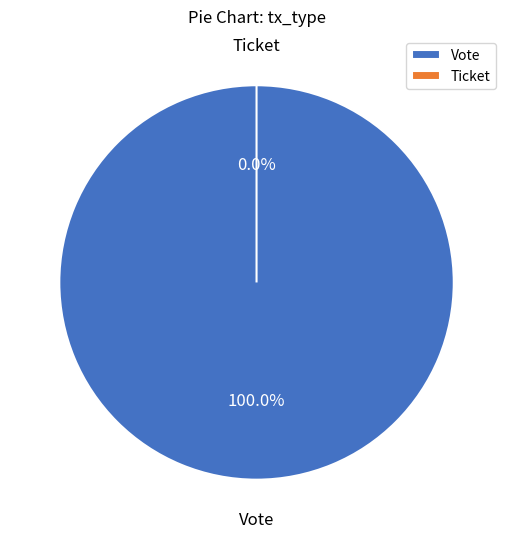

To the nearest percent, what is the difference between the Ticket and Vote slice percentages?

100%